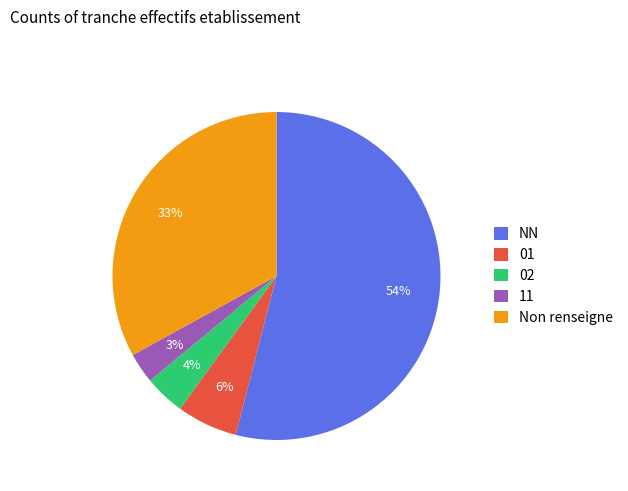

Is the sum of Non renseigne and 01 greater than half?

No